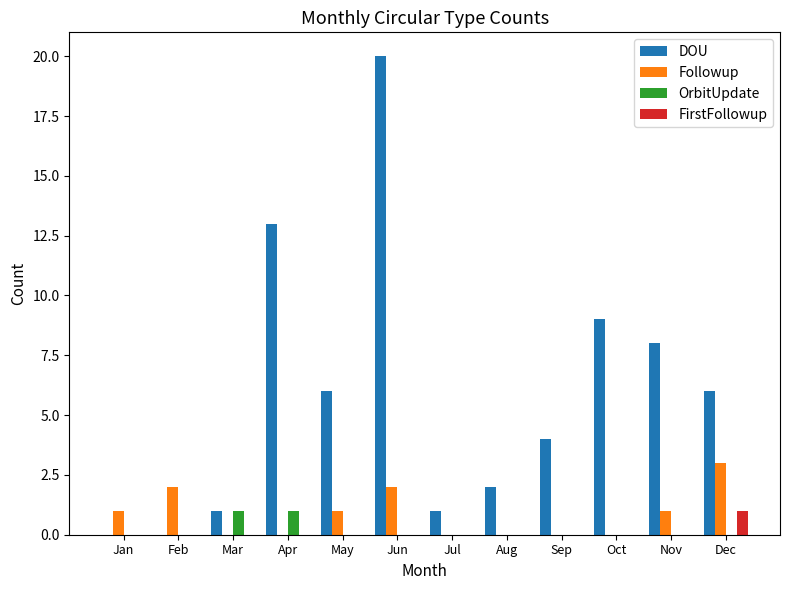

Which series has the largest total across all categories?

DOU